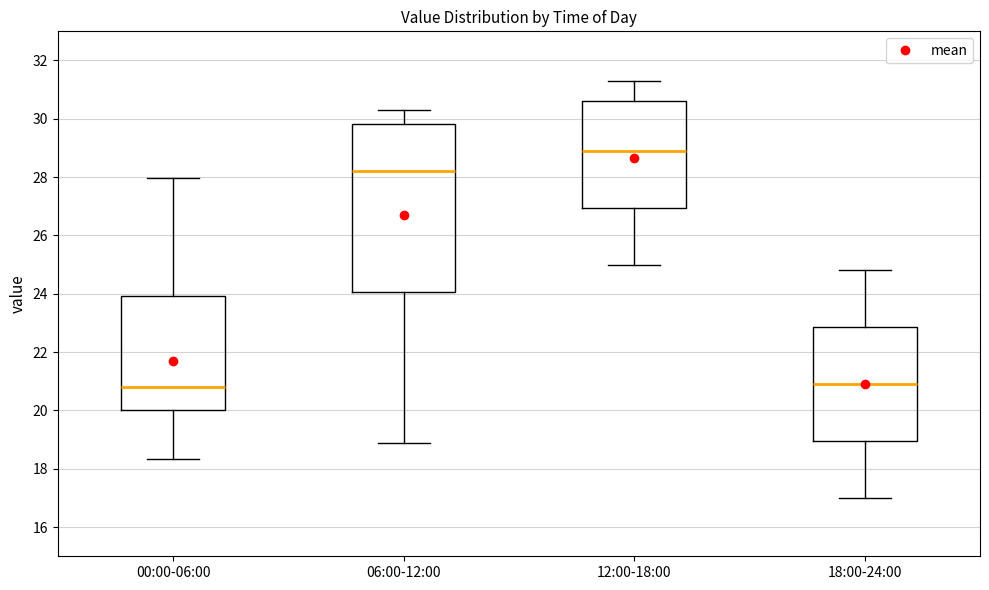

Where is the upper edge of the box for 18:00-24:00 on the y-axis? The values are not printed on the chart, so give them approximately, as read against the axis.

22.8